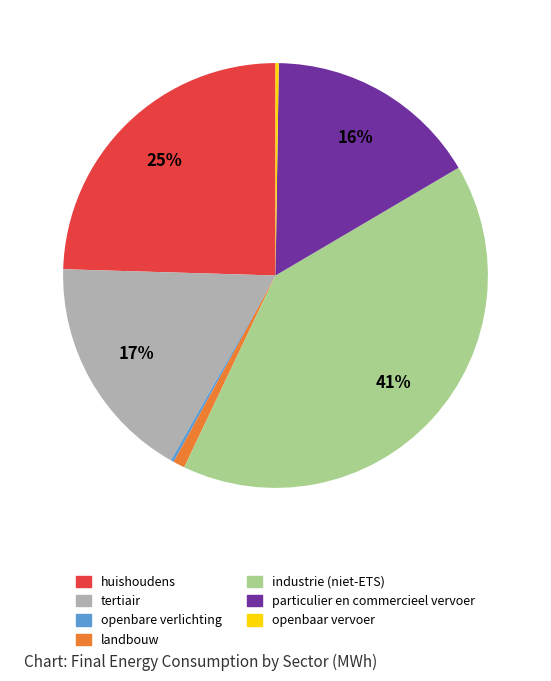

What is the largest slice in the pie chart?

industrie (niet-ETS)